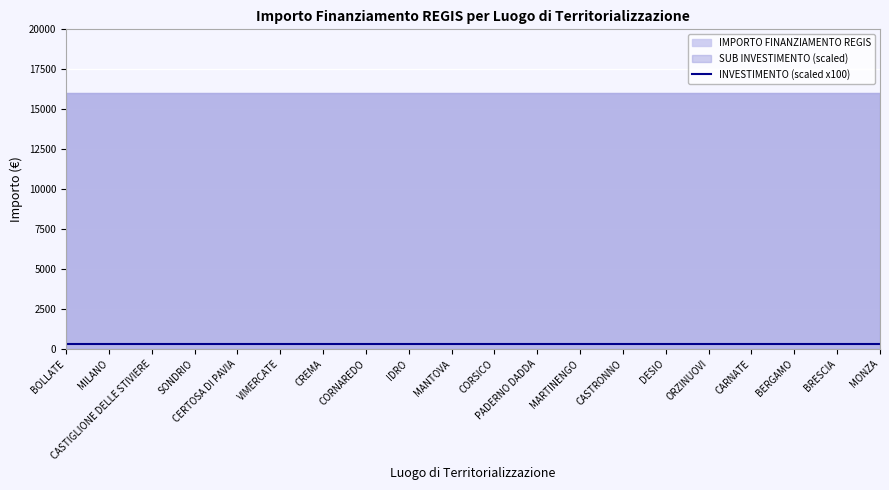

Which series changed the most between CASTRONNO and DESIO?

INVESTIMENTO